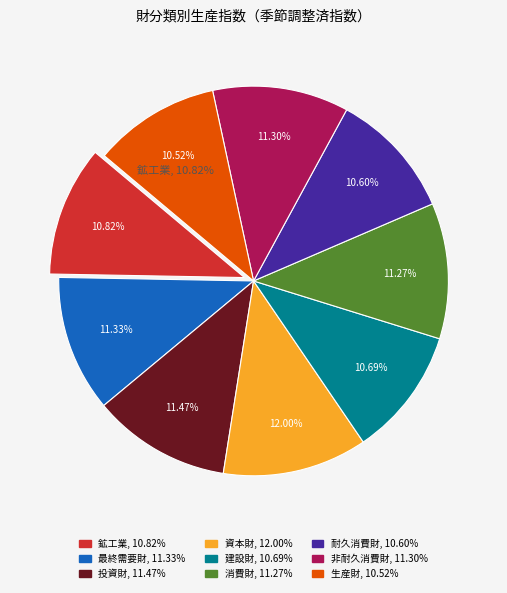

What is the ratio of the value at 耐久消費財 to the value at 最終需要財?

0.9